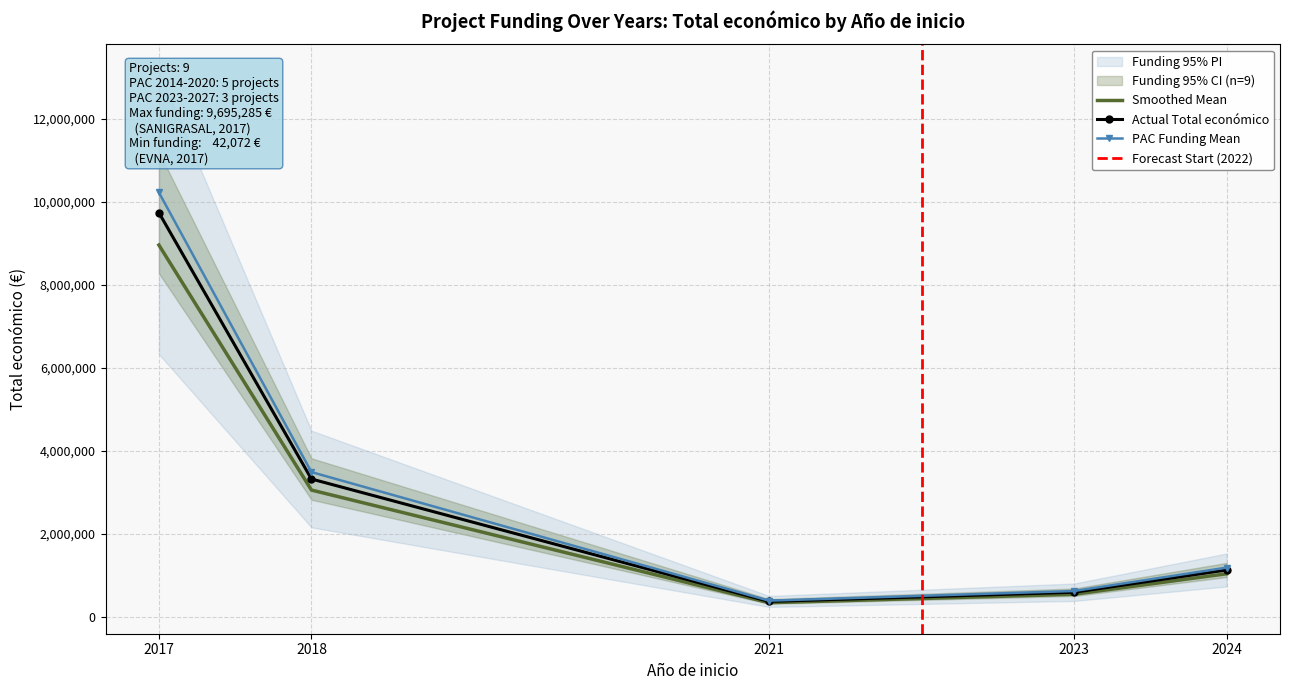

Which series has the largest total across all categories?

Total económico